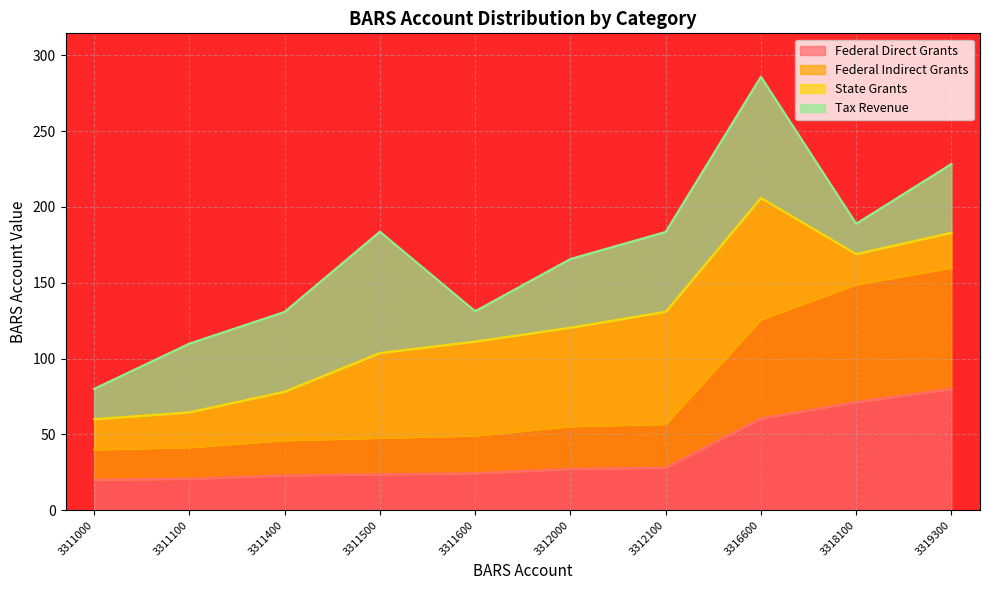

Which series changed the most between 3311500 and 3318100?

Federal Indirect Grants